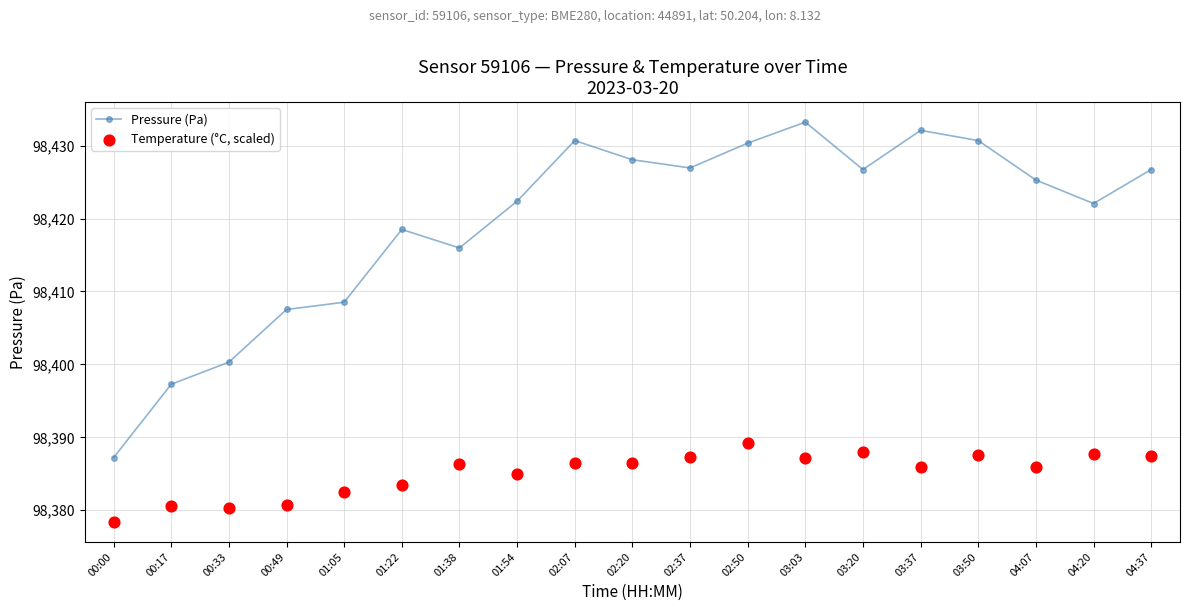

At how many categories does at least one series exceed 98387?

19